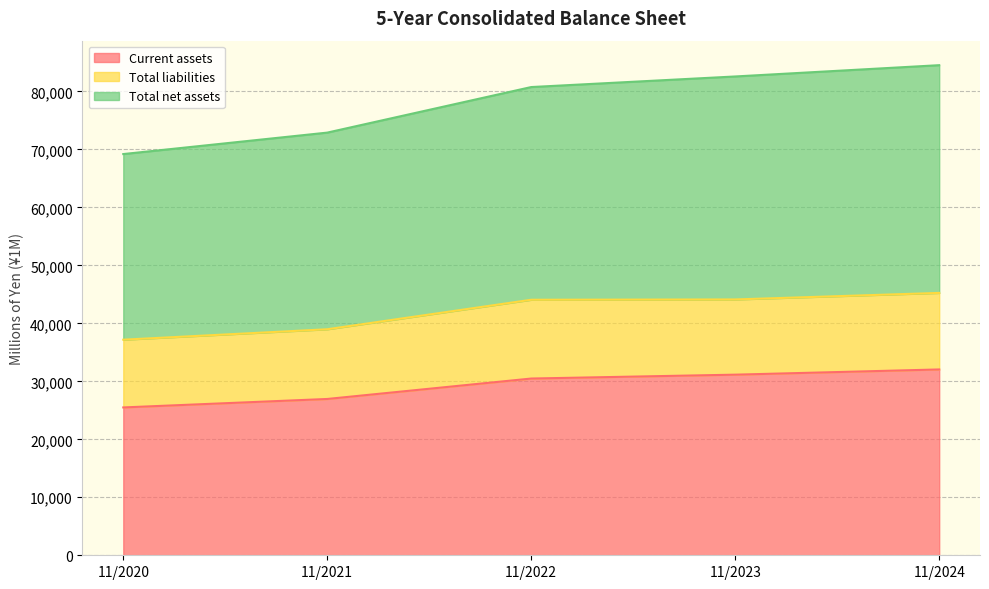

What is the difference between the maximum and minimum values in the Current assets series?

6553